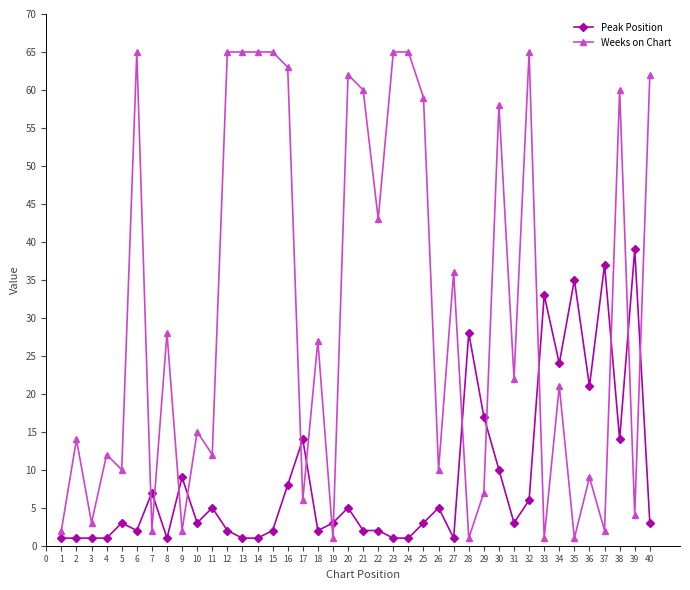

What is the minimum value shown in the chart?

1